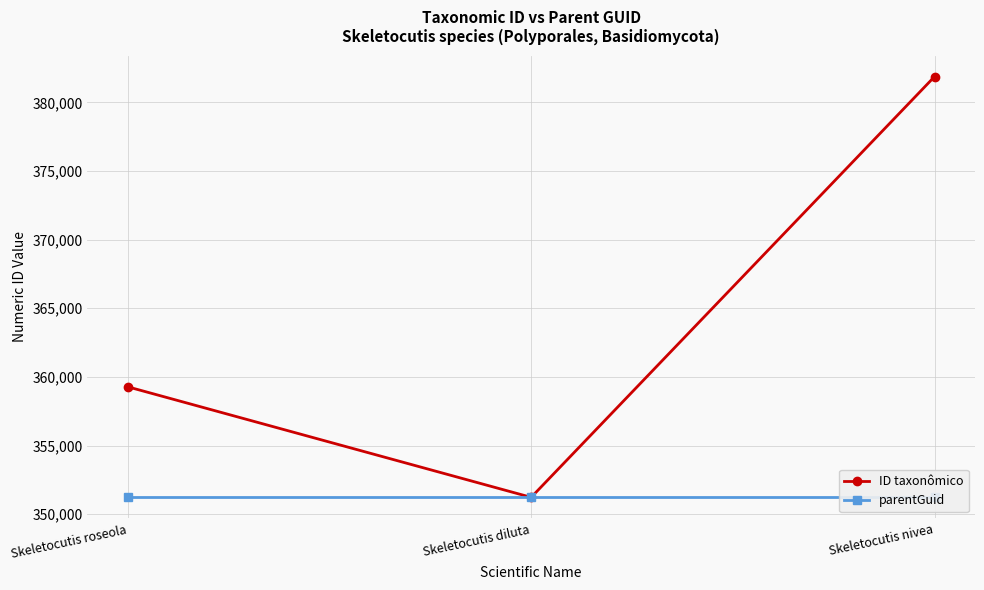

What is the smallest value displayed?

351224